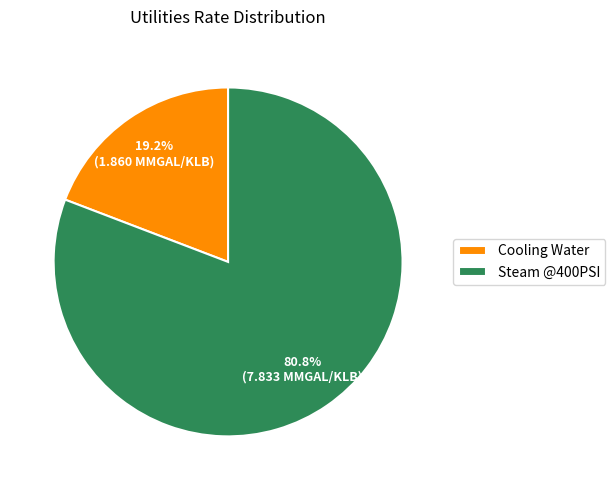

Rank the categories by value from lowest to highest.

Cooling Water, Steam @400PSI